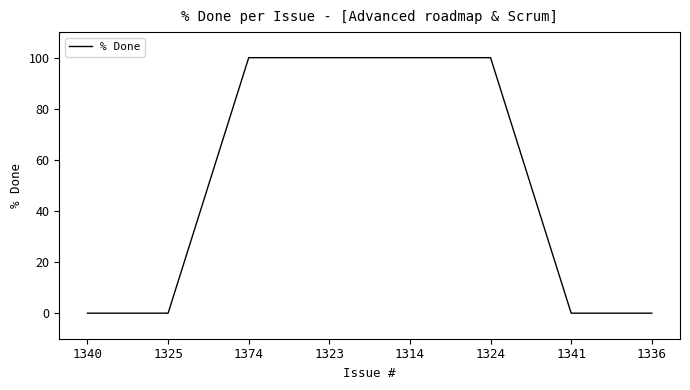

Between 1324 and 1341, which is larger?

1324